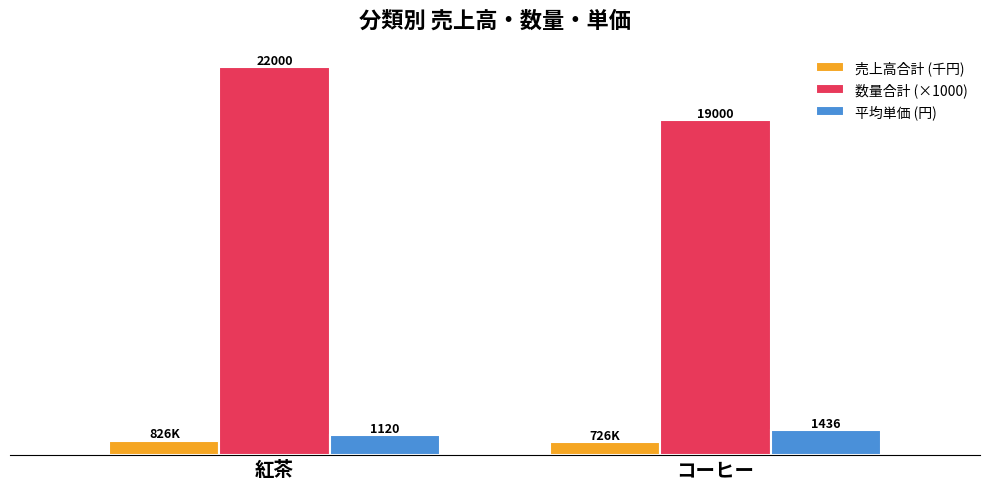

Rank the categories by 平均単価 (円) value from highest to lowest.

コーヒー, 紅茶